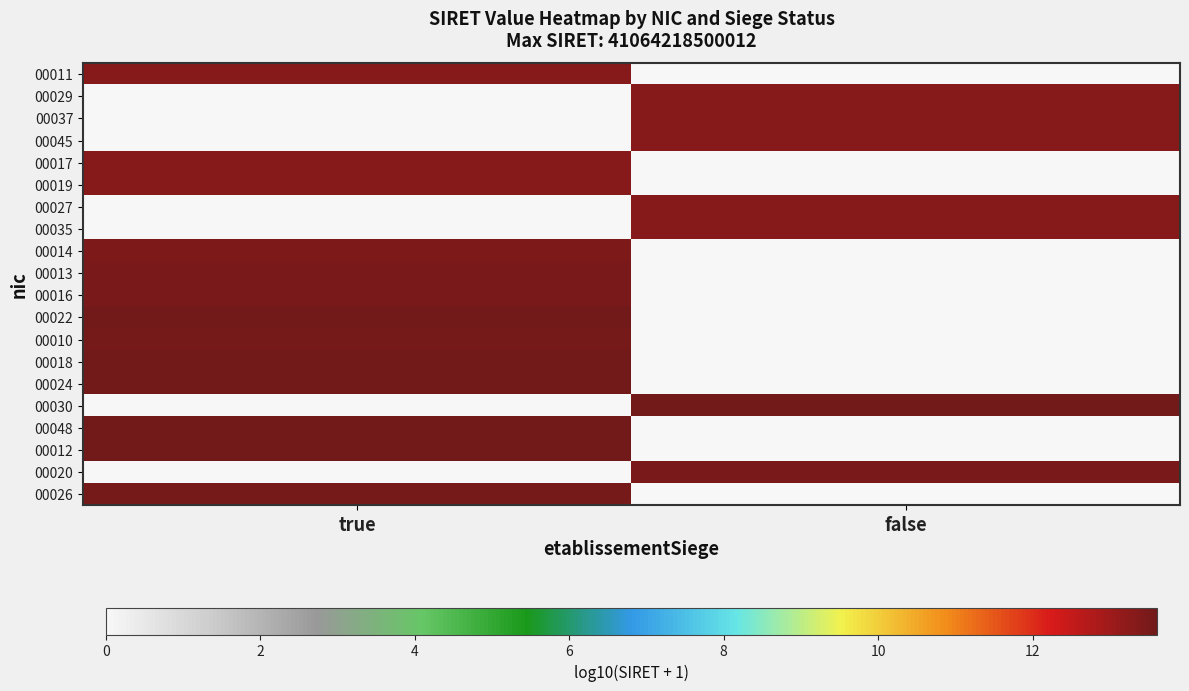

Reading left to right, list all the values displayed in this chart.

00011: true=13.3	false=0.0
00029: true=0.0	false=13.3
00037: true=0.0	false=13.3
00045: true=0.0	false=13.3
00017: true=13.3	false=0.0
00019: true=13.3	false=0.0
00027: true=0.0	false=13.3
00035: true=0.0	false=13.3
00014: true=13.4	false=0.0
00013: true=13.5	false=0.0
00016: true=13.5	false=0.0
00022: true=13.6	false=0.0
00010: true=13.5	false=0.0
00018: true=13.6	false=0.0
00024: true=13.6	false=0.0
00030: true=0.0	false=13.6
00048: true=13.6	false=0.0
00012: true=13.6	false=0.0
00020: true=0.0	false=13.5
00026: true=13.5	false=0.0